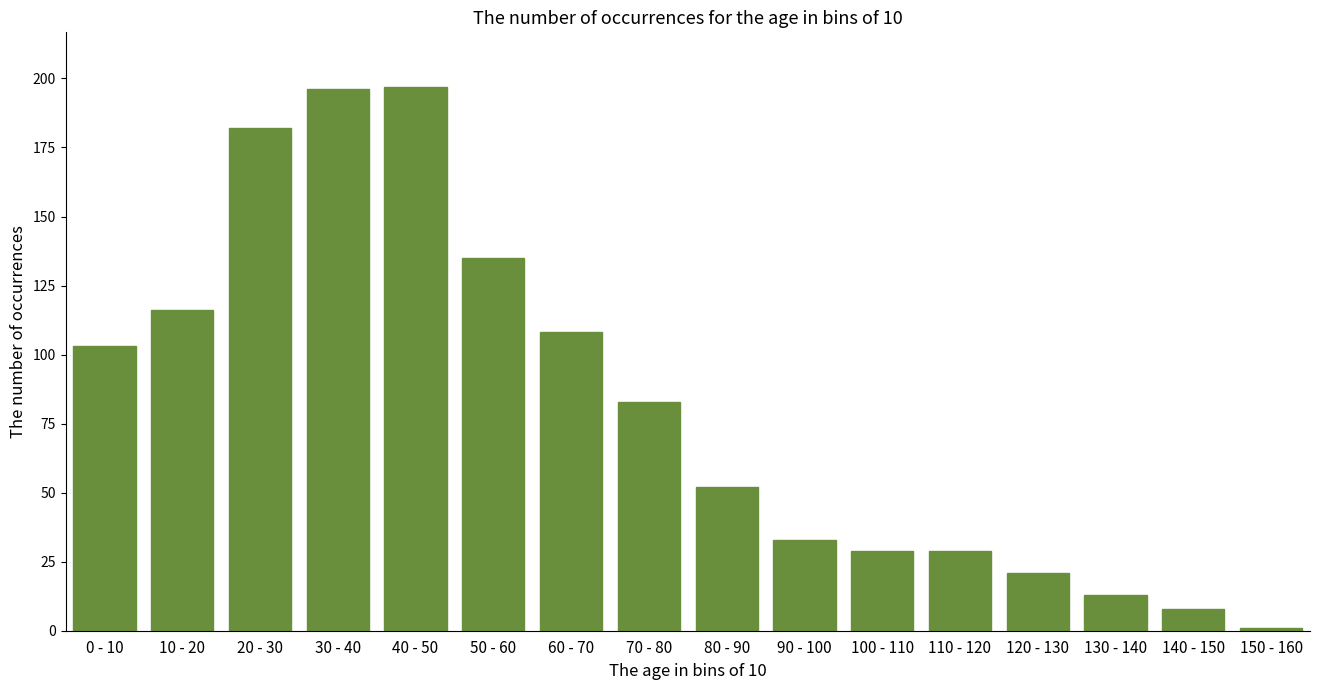

Reading left to right, what are all the values shown in this chart?

103	116	182	196	197	135	108	83	52	33	29	29	21	13	8	1